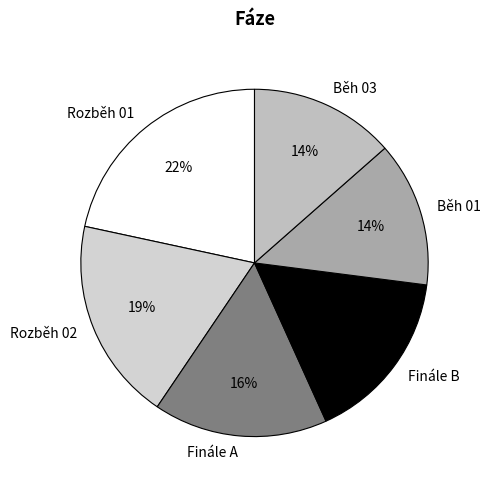

What is the ratio of the value at Rozběh 02 to the value at Finále A?

1.2